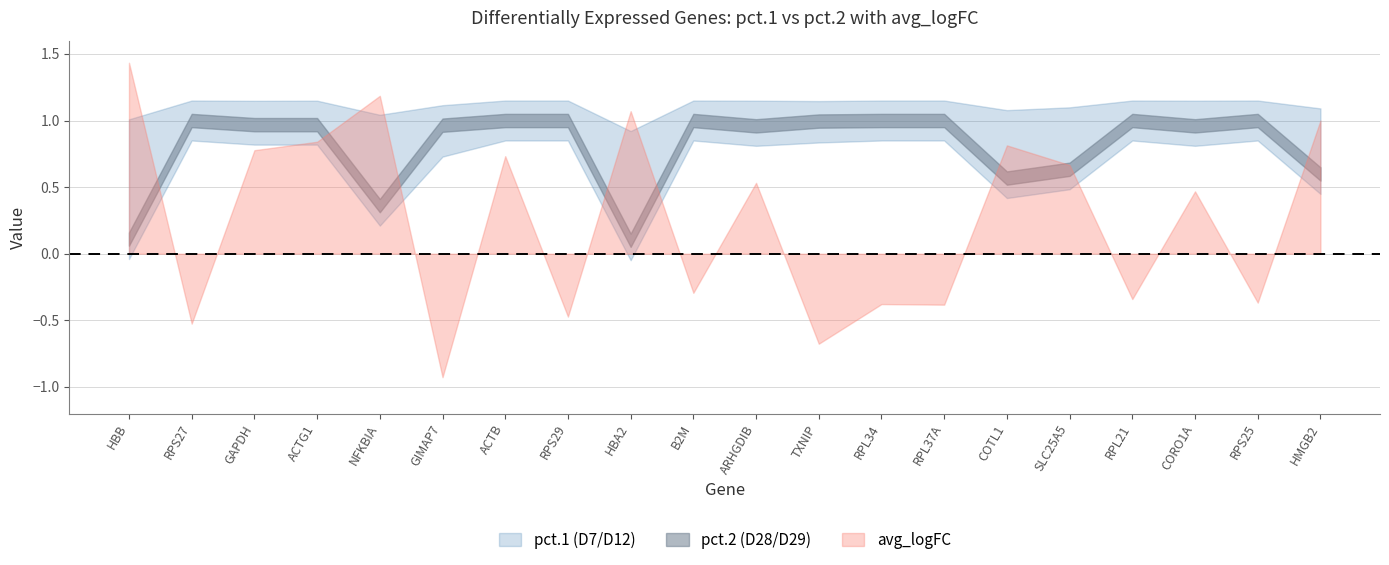

What is the spread (max minus min) of values at SLC25A5?

0.3